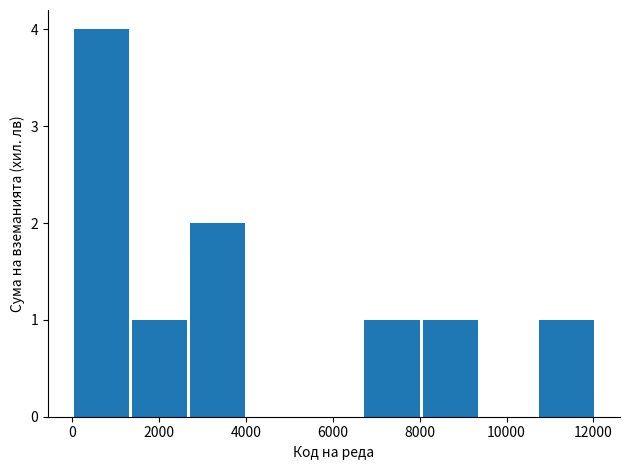

Reading left to right, transcribe this chart: for each bar, give the range it covers on the x-axis and its height. Neither the bar edges nor the heights are printed on the chart, so give them approximately, as read against the axes.

0 to 1400: 4
1400 to 2600: 1
2600 to 4000: 2
4000 to 5400: 0
5400 to 6600: 0
6600 to 8000: 1
8000 to 9400: 1
9400 to 10800: 0
10800 to 12000: 1